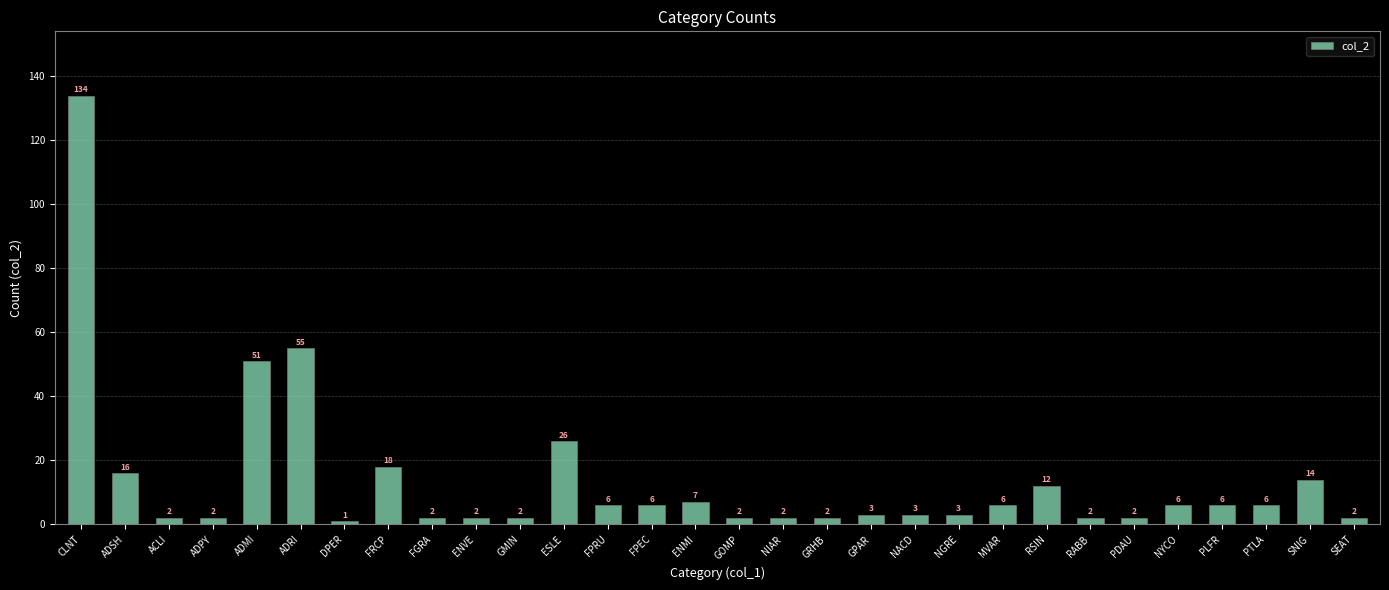

Reading left to right, extract all data points from this chart.

134	16	2	2	51	55	1	18	2	2	2	26	6	6	7	2	2	2	3	3	3	6	12	2	2	6	6	6	14	2